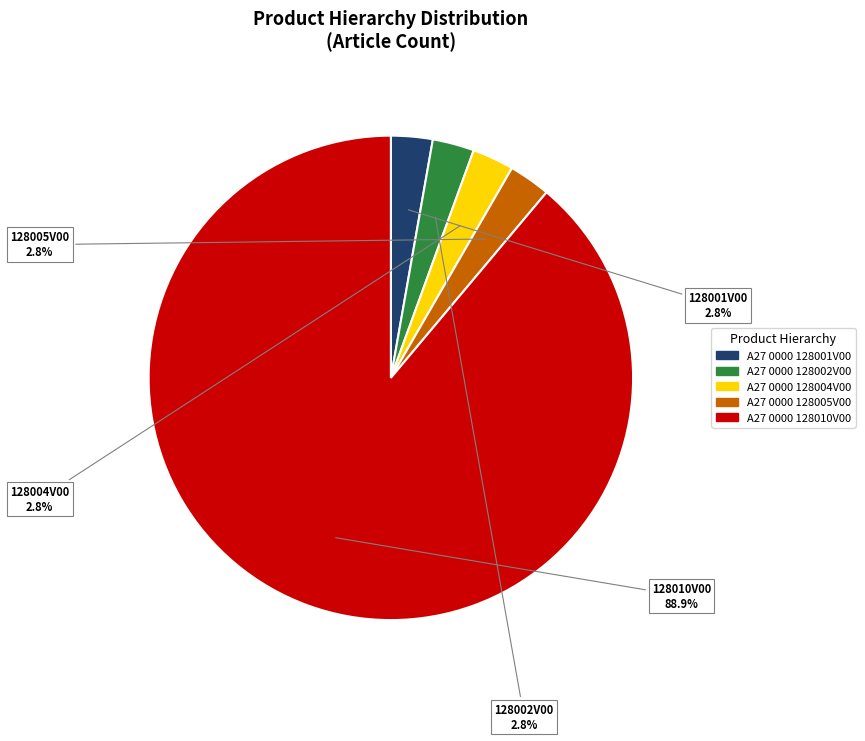

Is it true that A27 0000 128005V00 is 3% of the pie?

True